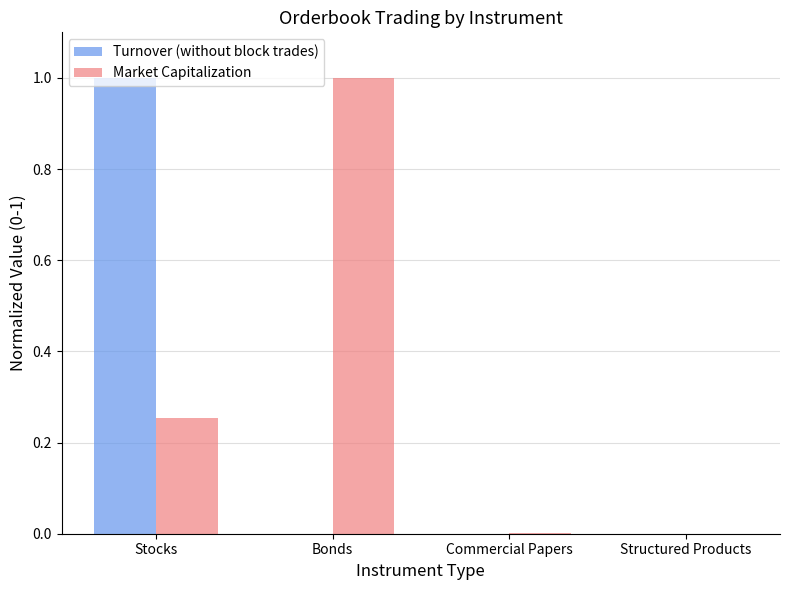

Which series has the largest total across all categories?

Market Capitalization